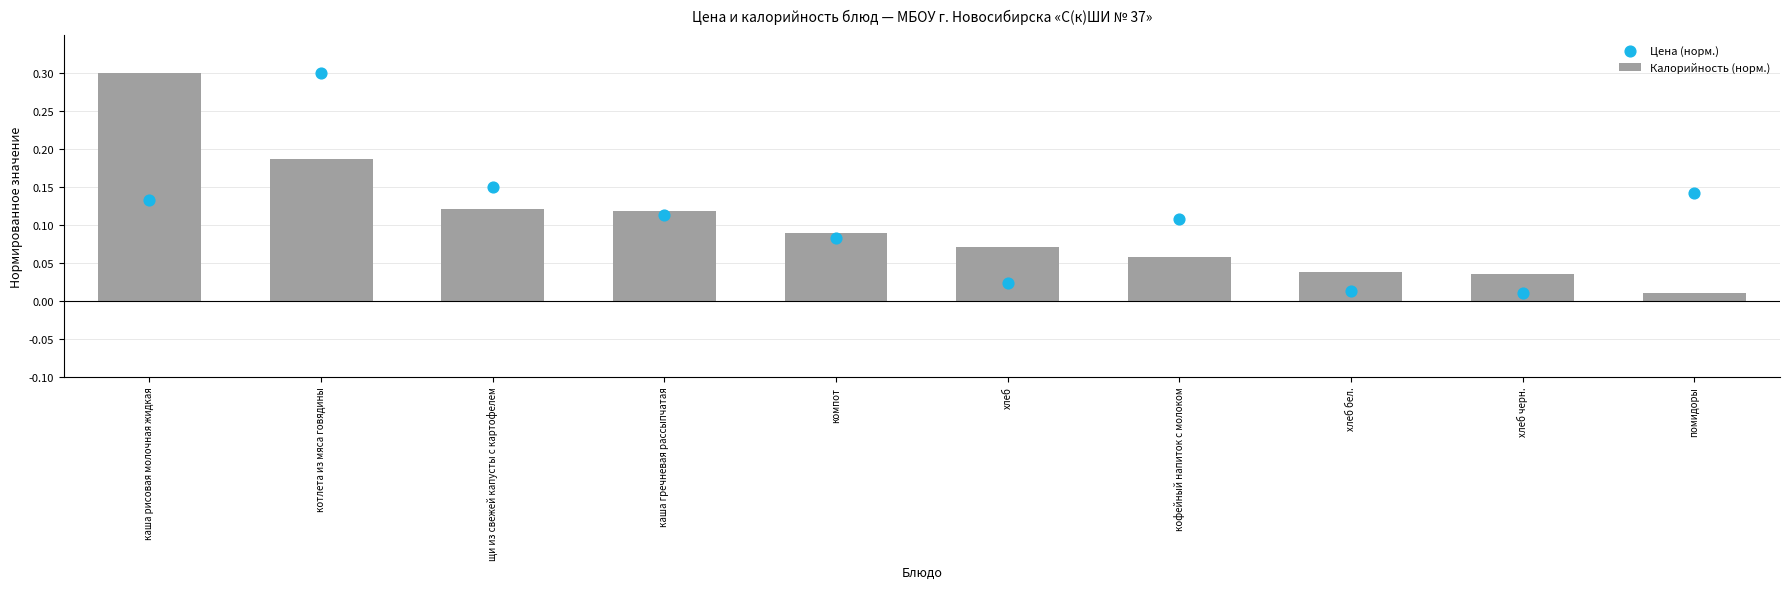

Which series reaches the minimum Y coordinate?

Цена (норм.)